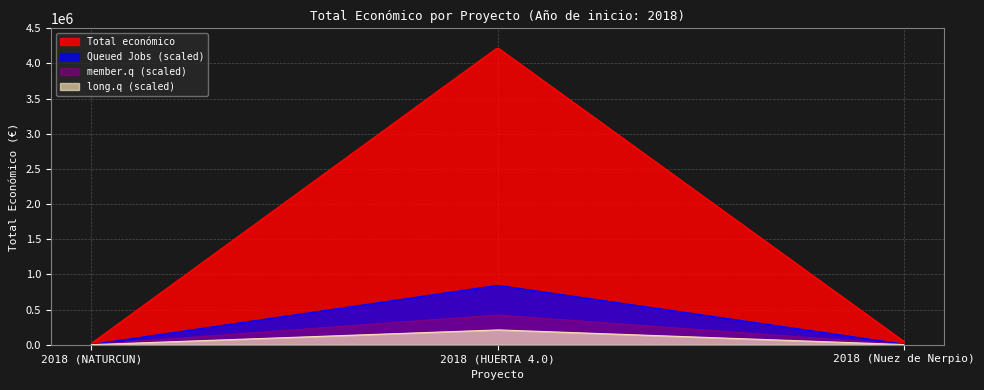

What is the sum of all values?

4294997